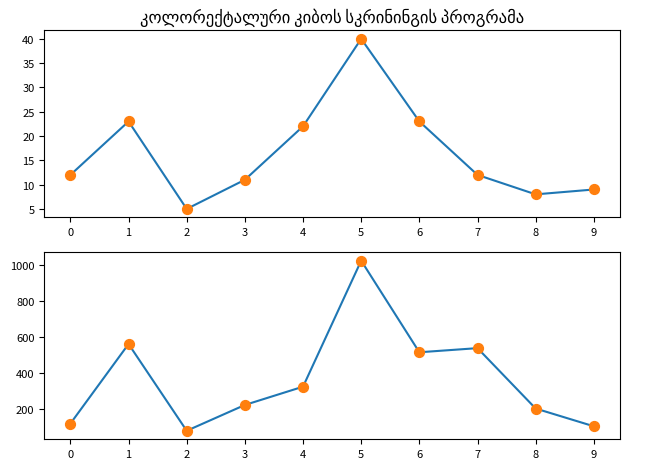

Is the value of გადარიცხული თანხა at 1 greater than the value of გადარიცხული თანხა (points) at 8?

Yes